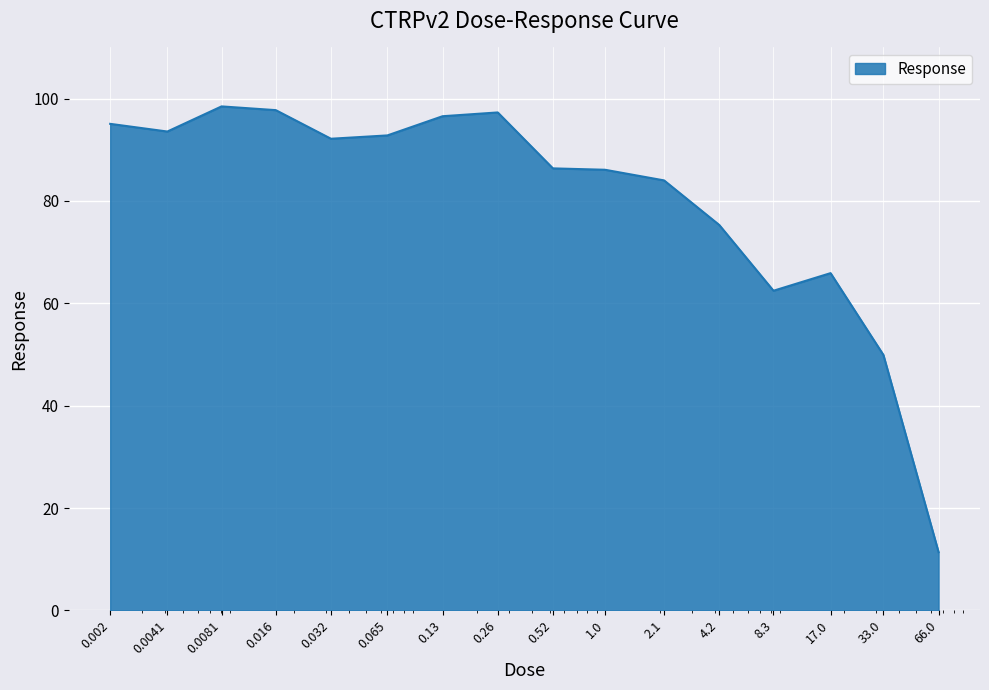

What is the minimum value shown in the chart?

11.4